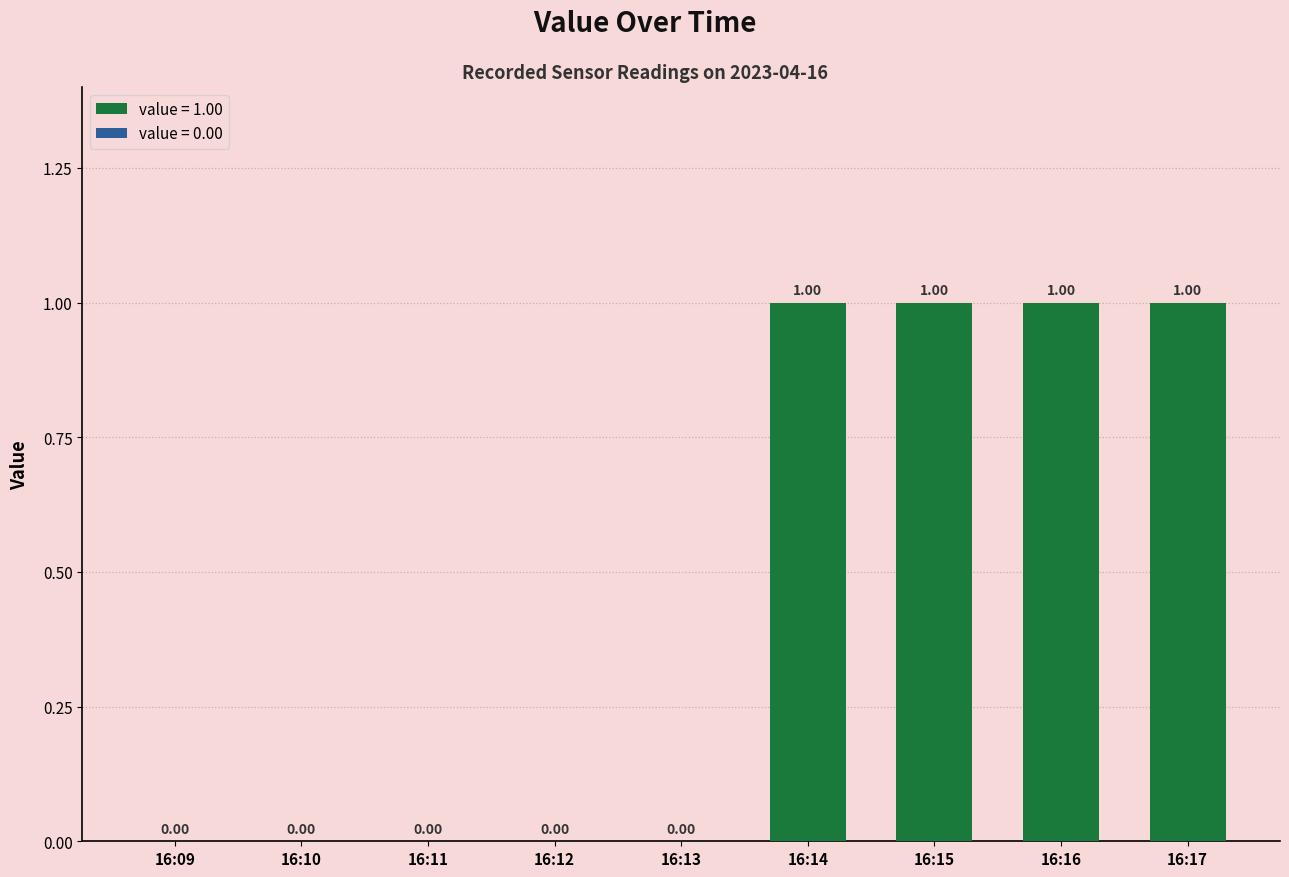

Reading right to left, list all the values displayed in this chart.

16:17=1	16:16=1	16:15=1	16:14=1	16:13=0	16:12=0	16:11=0	16:10=0	16:09=0